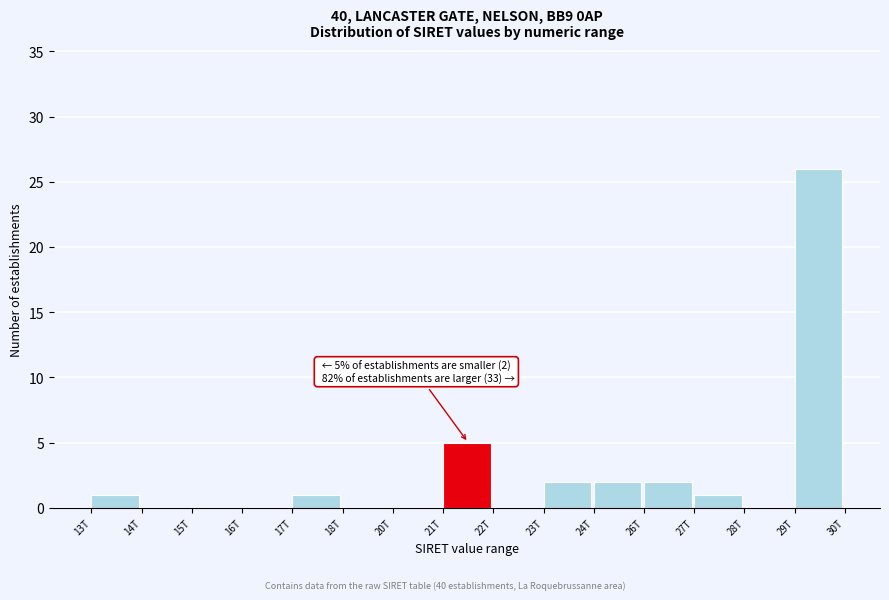

Reading right to left, what are all the values shown in this chart?

29T=26	28T=0	27T=1	26T=2	24T=2	23T=2	22T=0	21T=5	20T=0	18T=0	17T=1	16T=0	15T=0	14T=0	13T=1